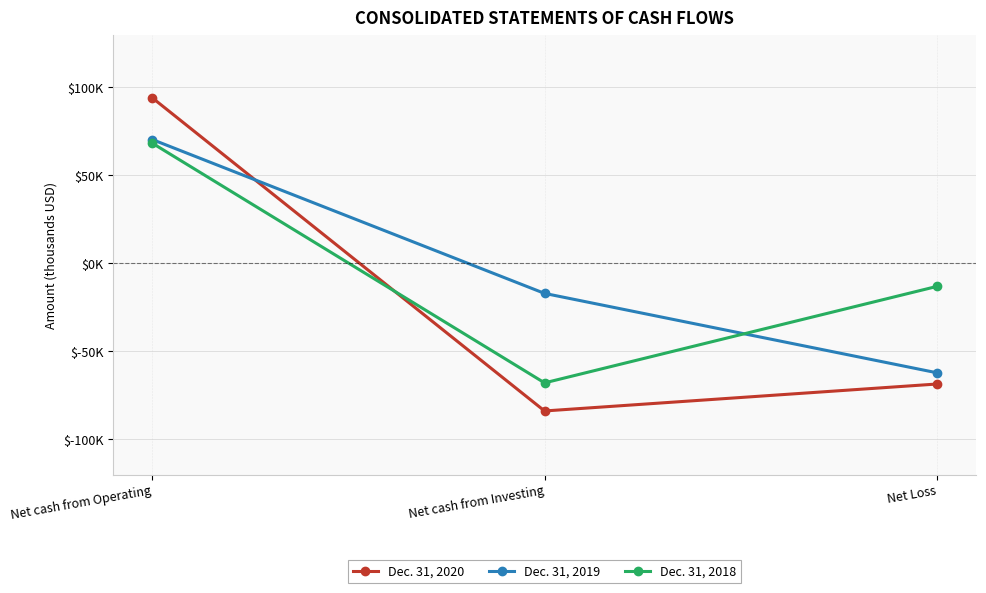

Which series changed the most between Net cash from Investing and Net Loss?

Dec. 31, 2018